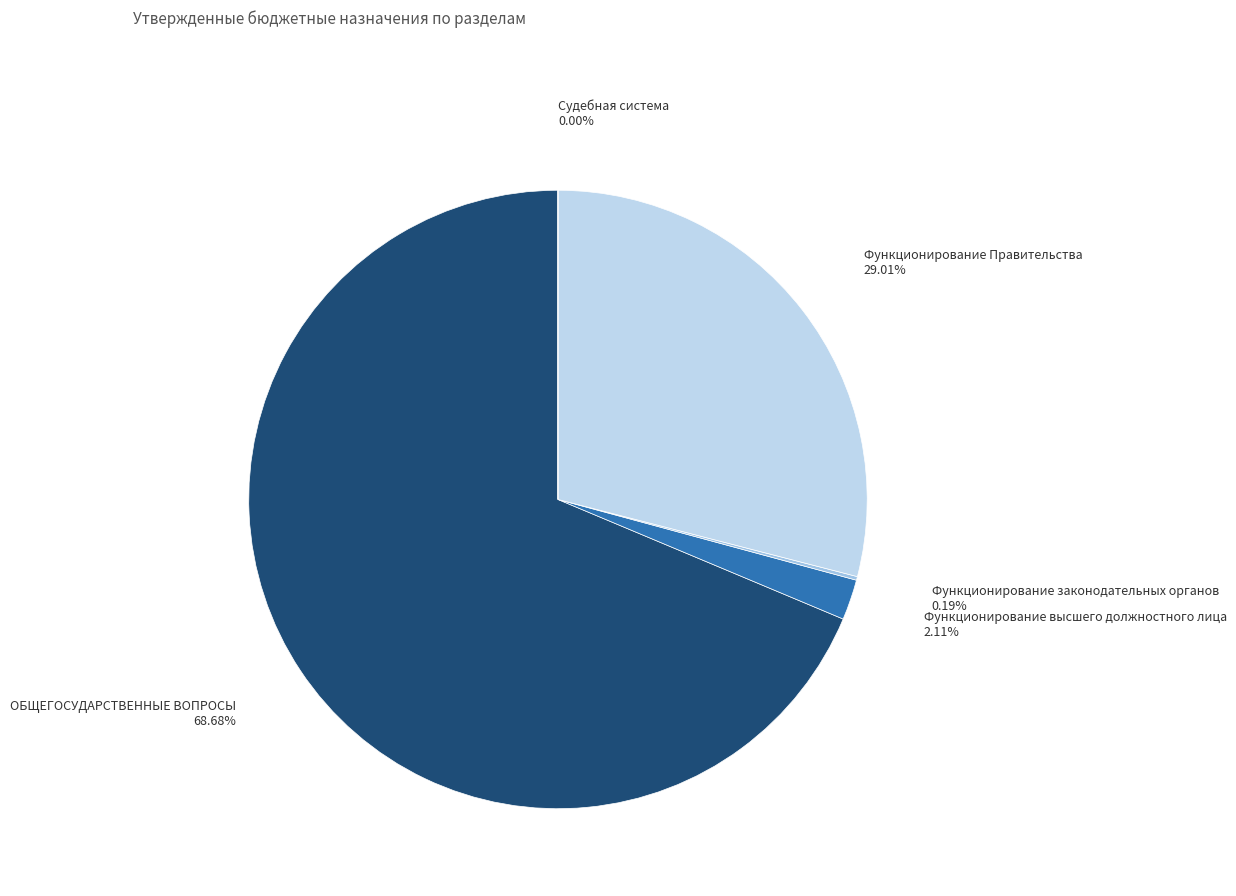

Which slice is the smallest?

Судебная система